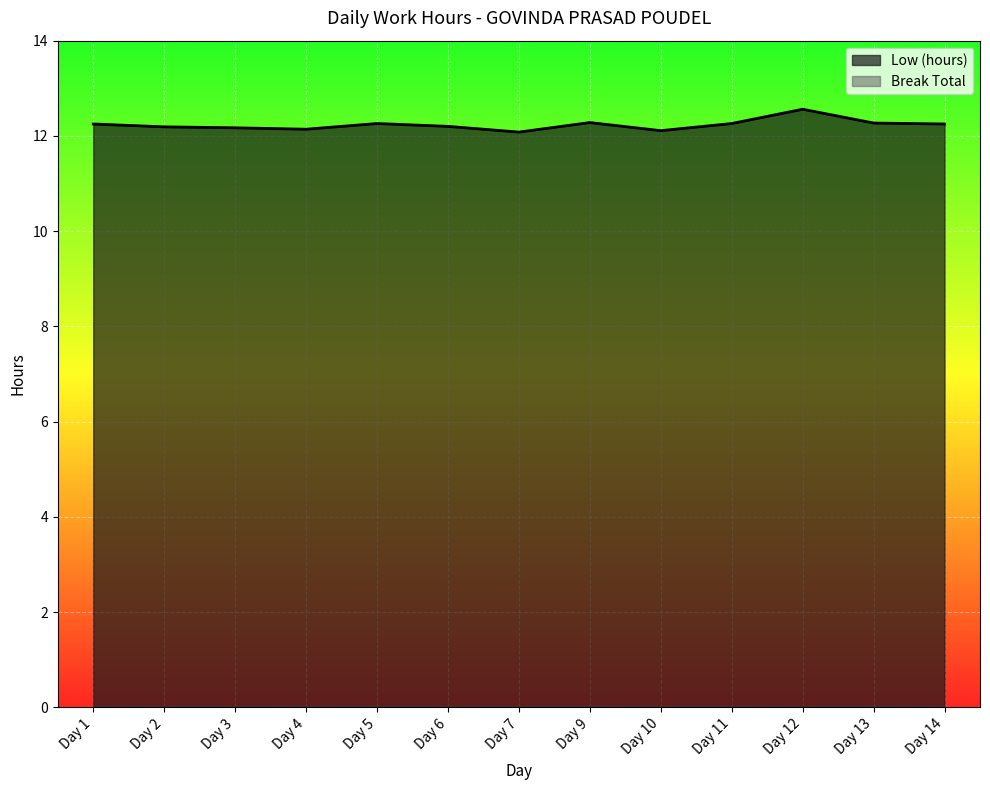

The chart shows a value of 12.1 at Day 4. True or false?

True